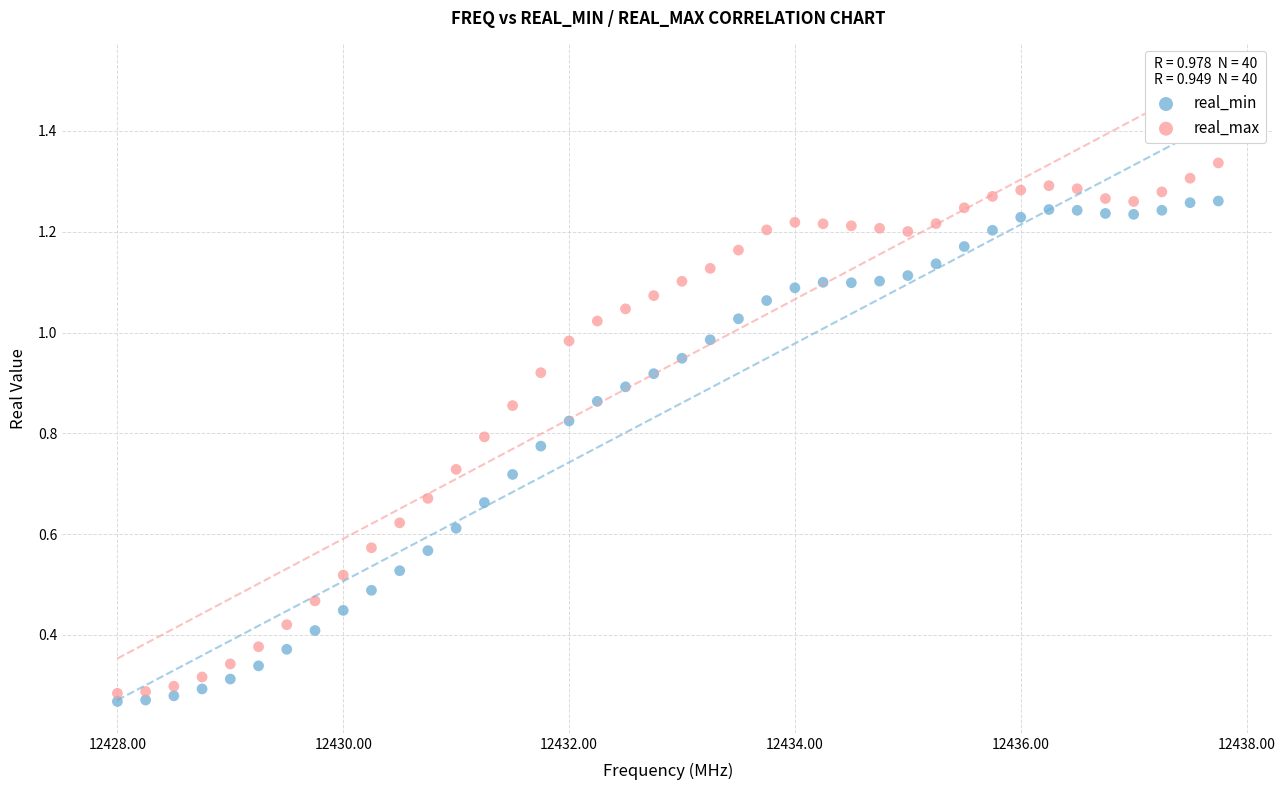

Across all data points, what is the range of X values (max minus min)?

9.8